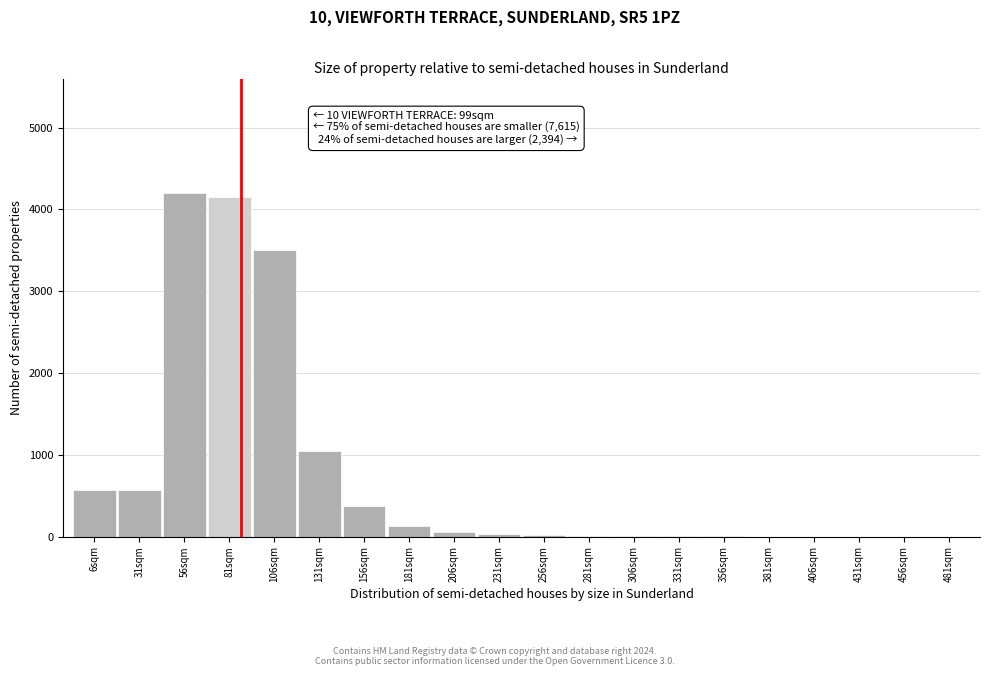

Is it true that the value at 6sqm is 128?

False